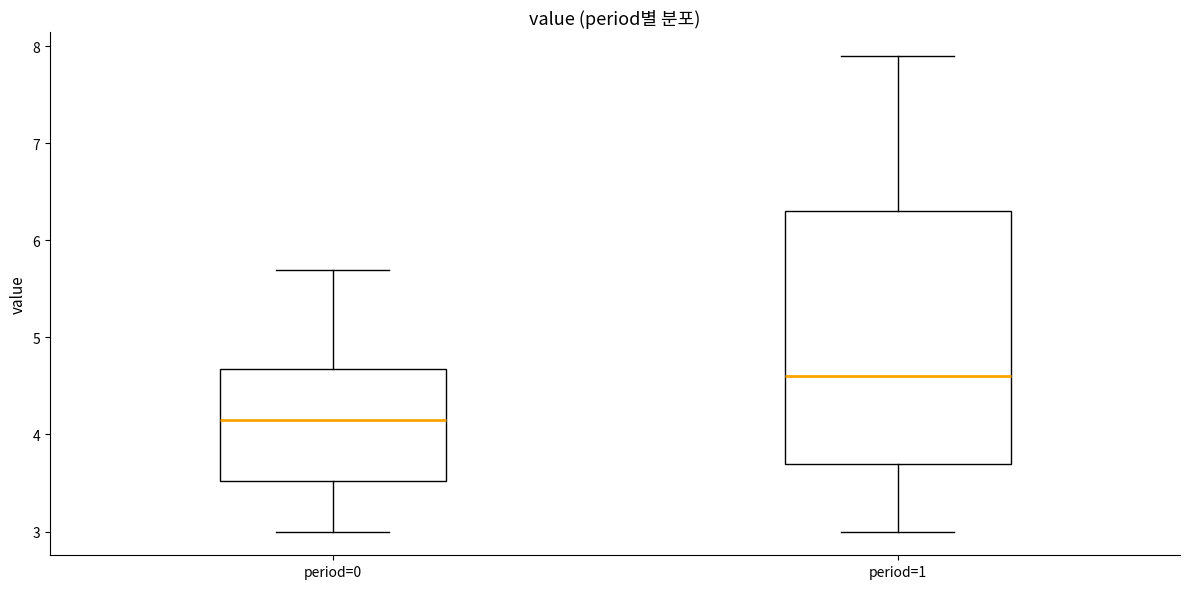

Where does the median line of the box for period=1 sit on the y-axis? The values are not printed on the chart, so give them approximately, as read against the axis.

4.6